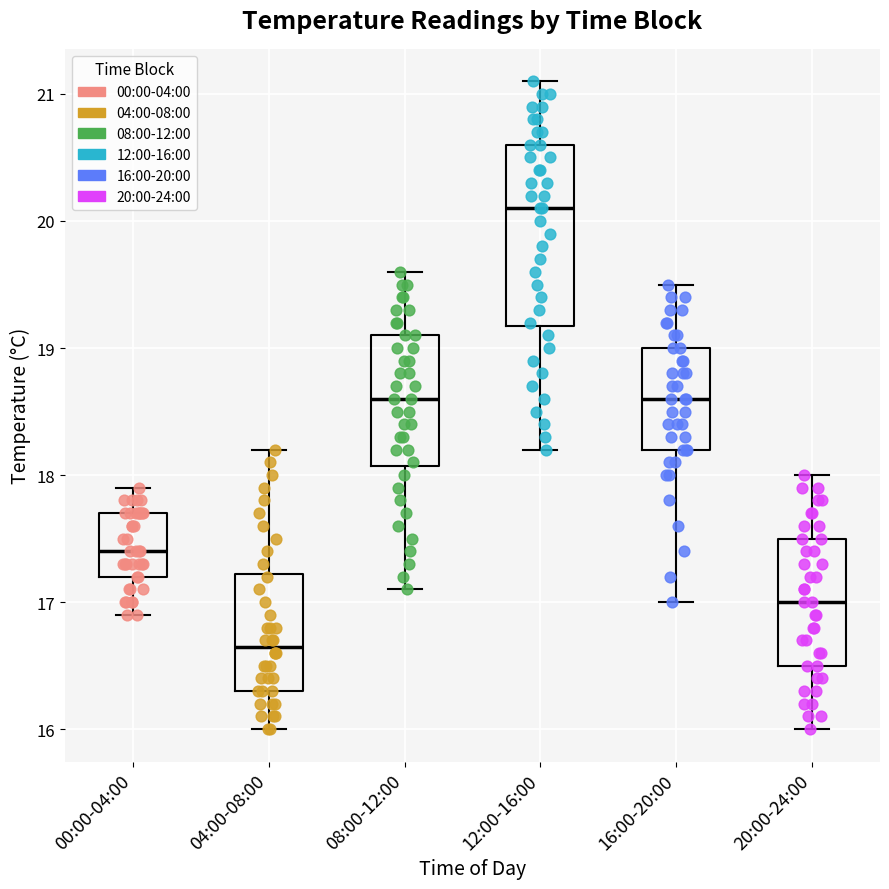

Reading left to right, read every box against the y-axis: the position of its median line, the range the box covers, and the ends of its whiskers. The values are not printed on the chart, so give them approximately, as read against the axis.

00:00-04:00: median 17.4, box 17.2 to 17.7, whiskers 16.9 to 17.9
04:00-08:00: median 16.7, box 16.3 to 17.2, whiskers 16.0 to 18.2
08:00-12:00: median 18.6, box 18.1 to 19.1, whiskers 17.1 to 19.6
12:00-16:00: median 20.1, box 19.2 to 20.6, whiskers 18.2 to 21.1
16:00-20:00: median 18.6, box 18.2 to 19.0, whiskers 17.0 to 19.5
20:00-24:00: median 17.0, box 16.5 to 17.5, whiskers 16.0 to 18.0